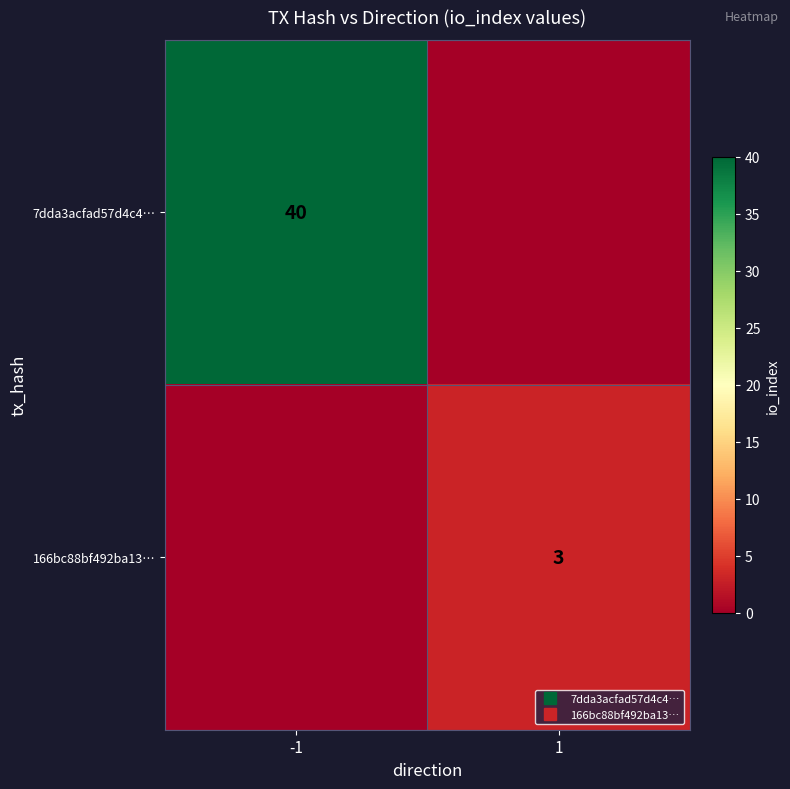

How many categories are shown in the chart?

2